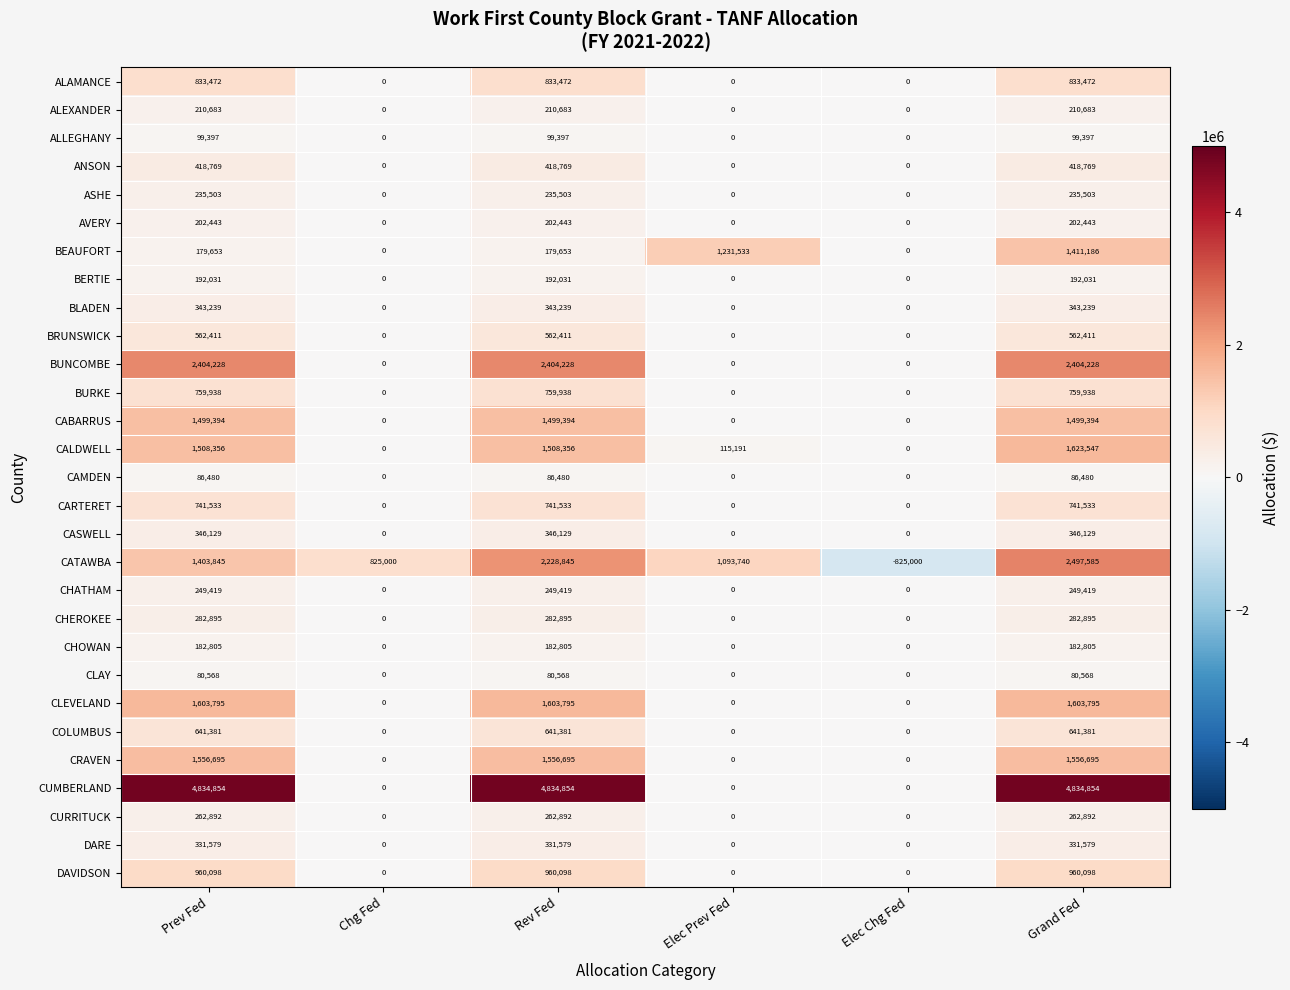

Which label corresponds to the smallest value in the chart?

Elec Chg Fed